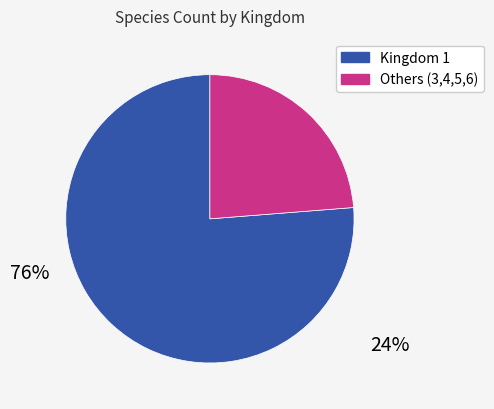

Does any single category account for the majority?

Yes